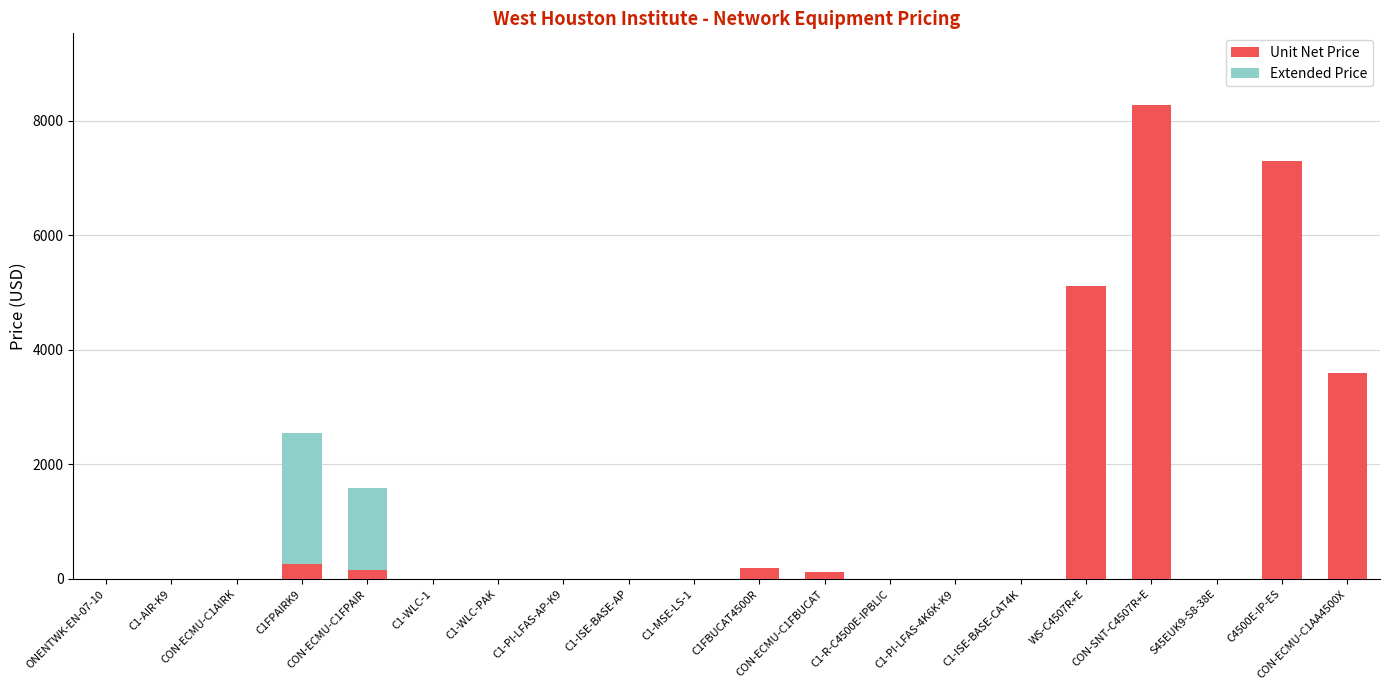

Are the bars grouped side by side (vs. stacked)?

No